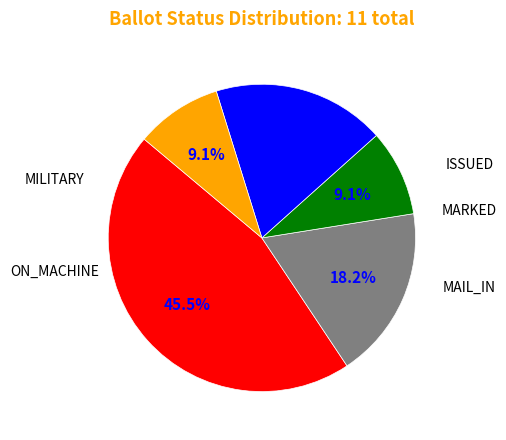

Is there a majority slice in this chart?

No